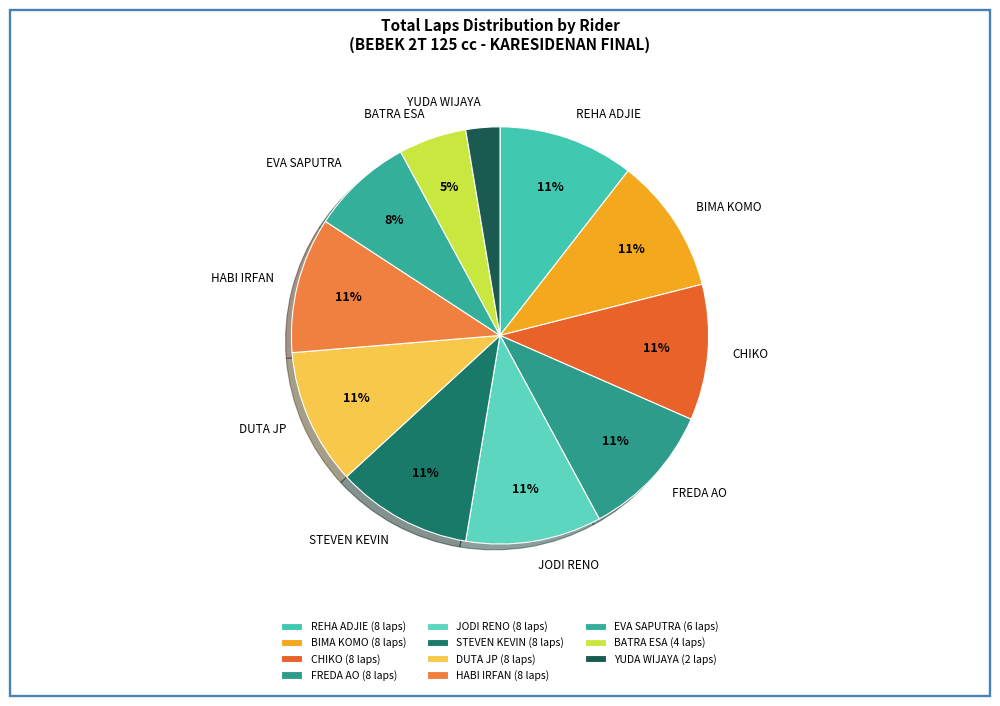

To the nearest percent, what percentage of the pie is CHIKO?

11%